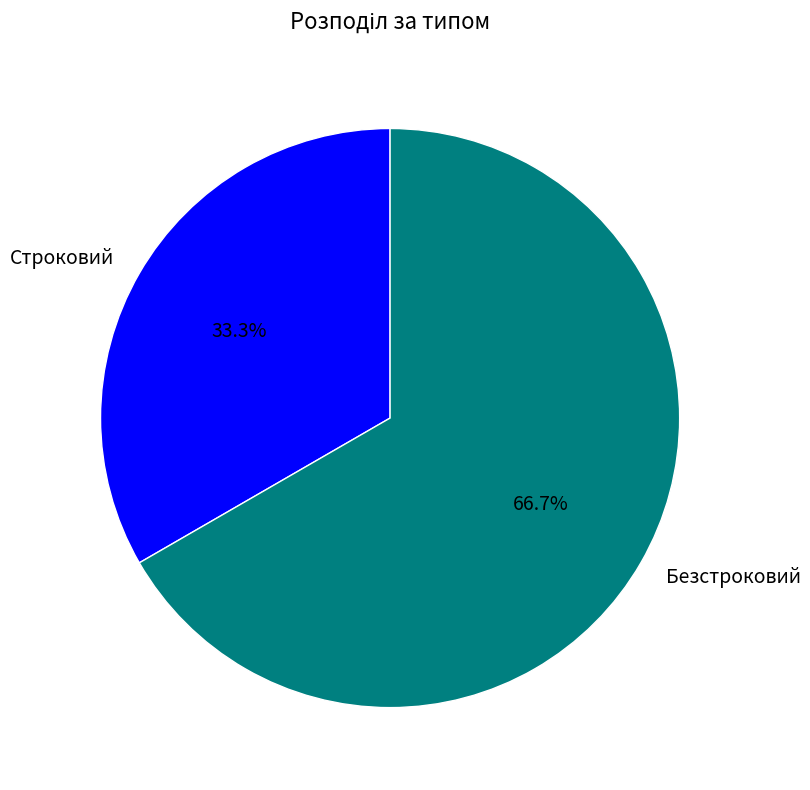

Is it true that Строковий is 39% of the pie?

False